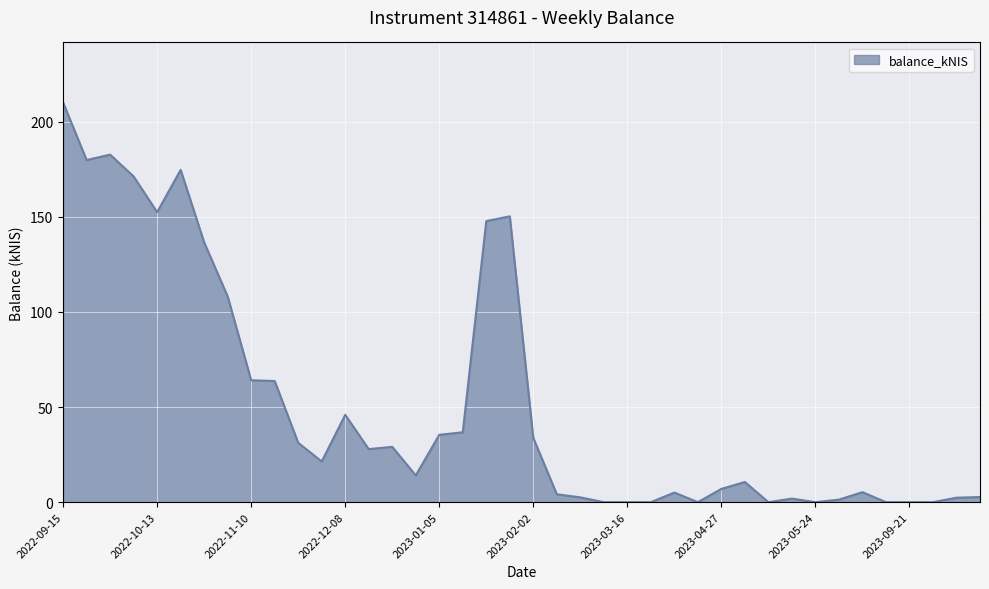

Does the chart display data point markers on the line(s)?

No